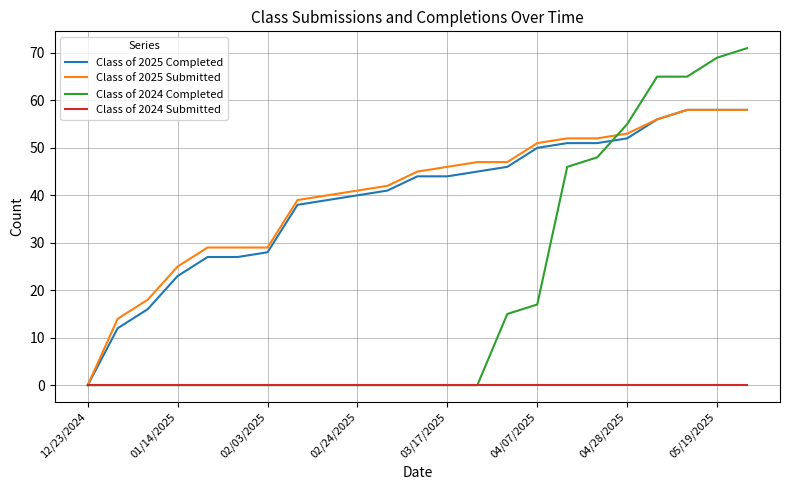

Which series has the largest range (max minus min)?

Class of 2024 Completed